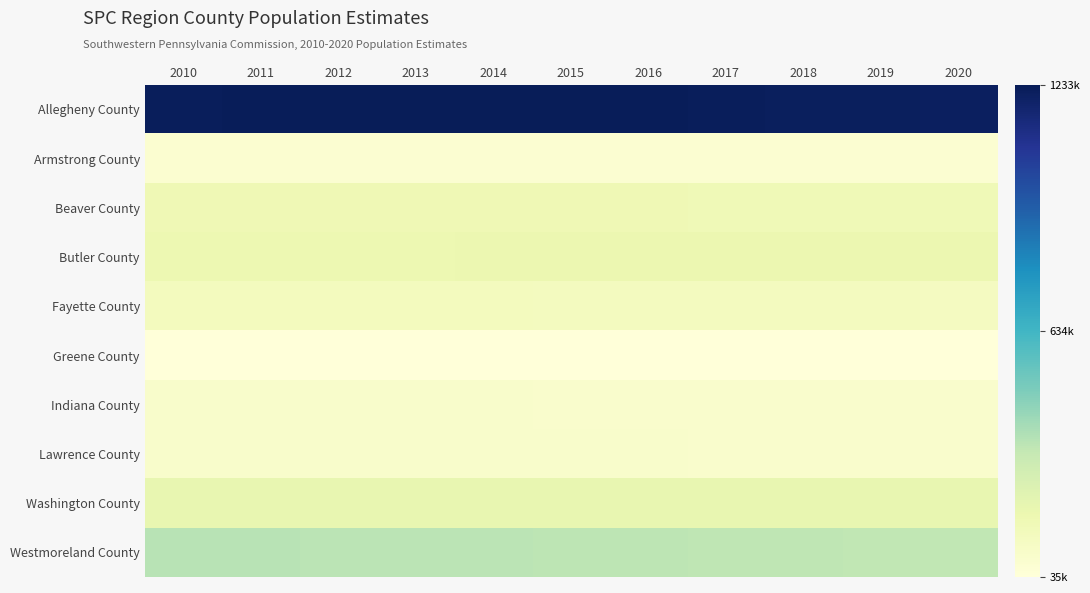

Which series has the largest total across all categories?

Allegheny County